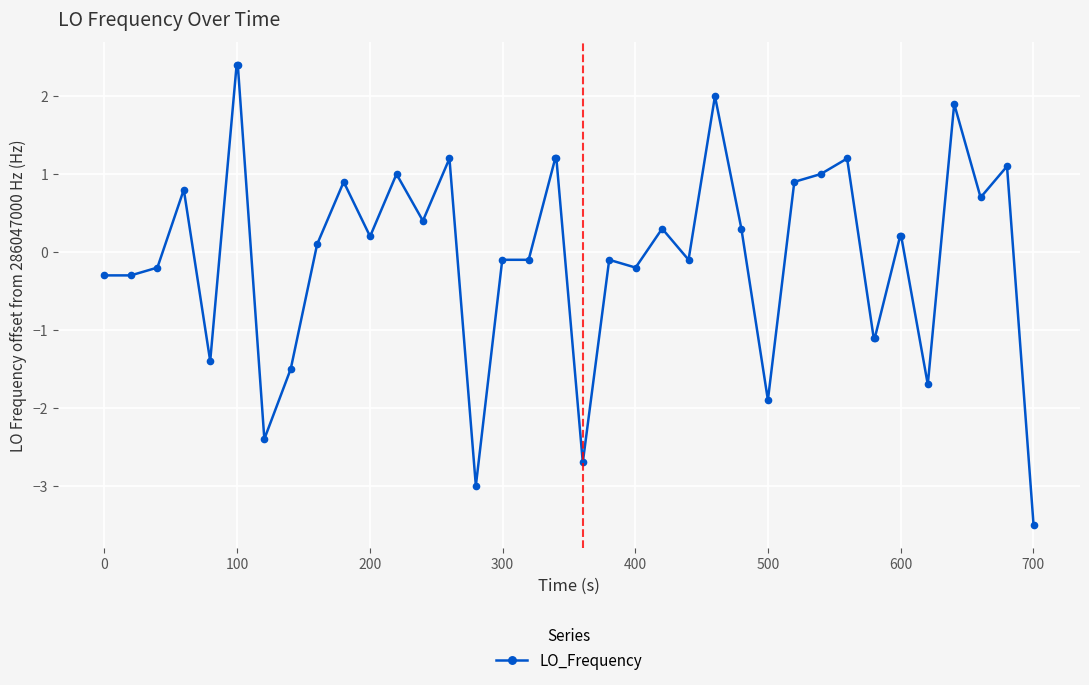

What is the value of the 38th point from the left?

0.7